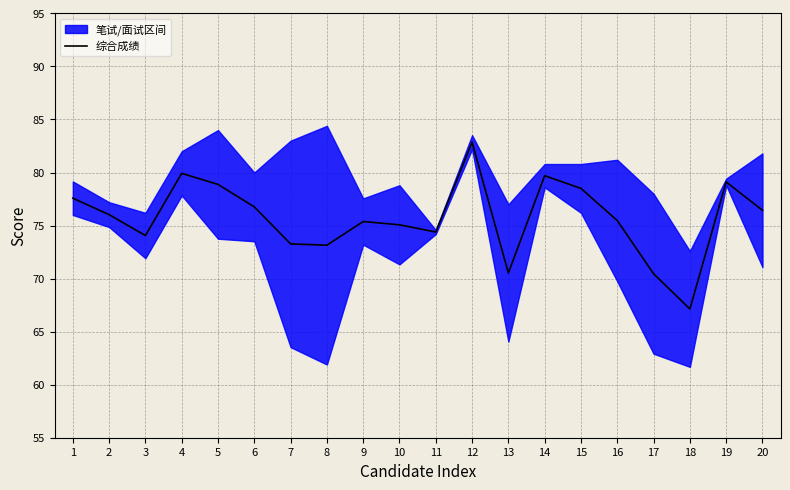

Which has a higher value, 17 or 13?

13